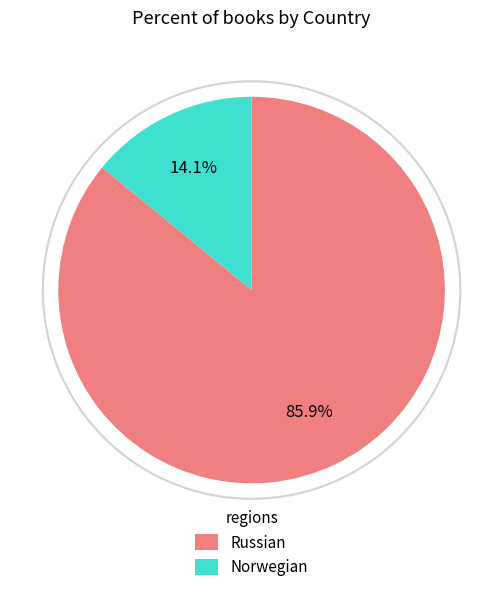

Approximately how many times larger is the value at Norwegian compared to Russian?

0.2